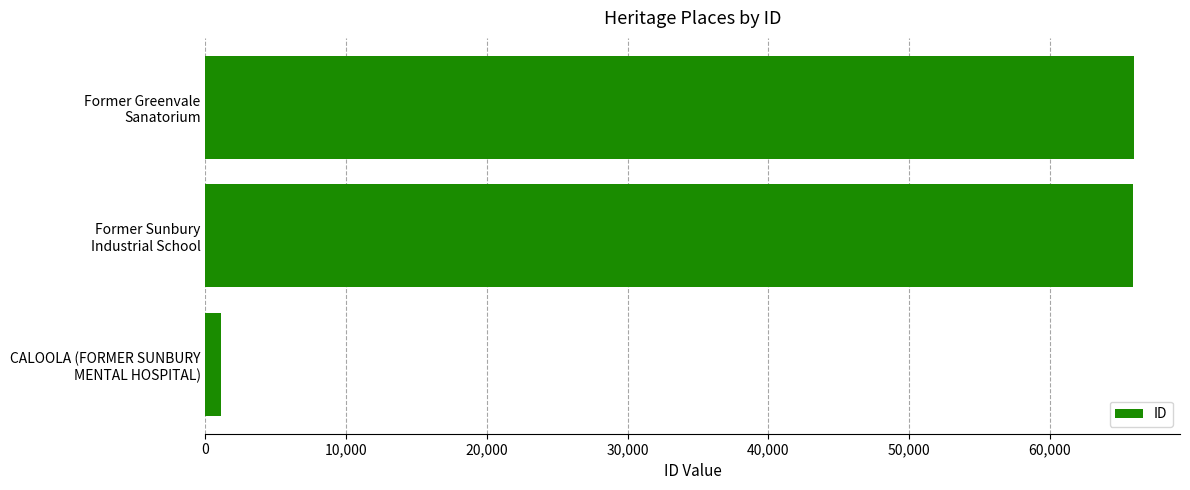

What is the sum of all values?

132978